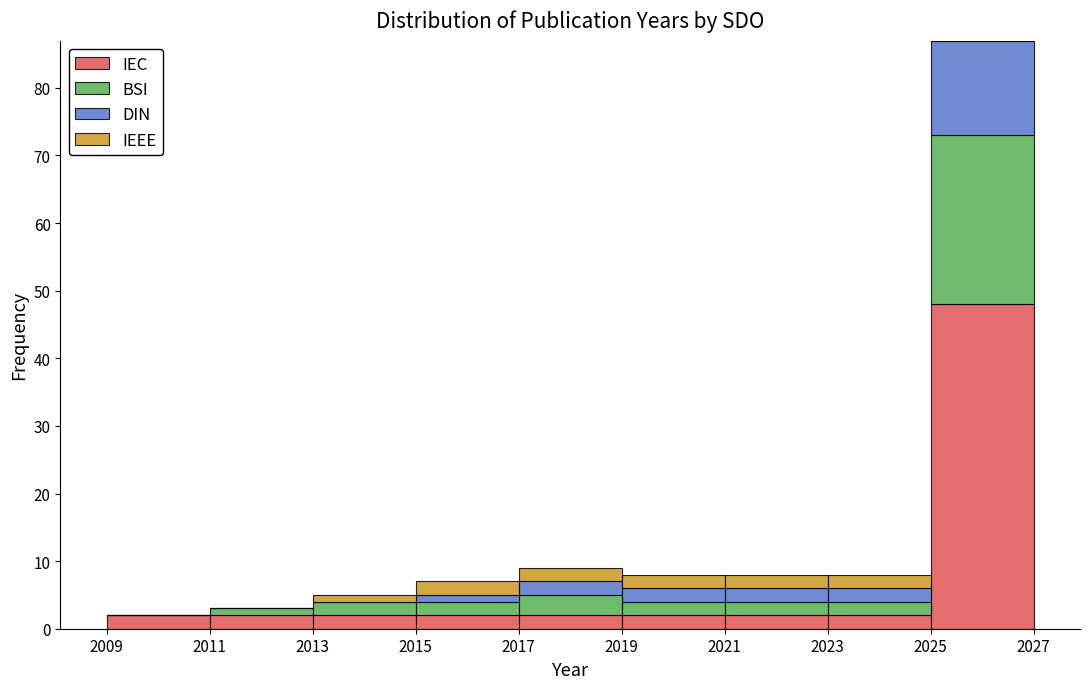

Which range on the x-axis has the tallest stacked bar (by total height)?

2025 to 2027